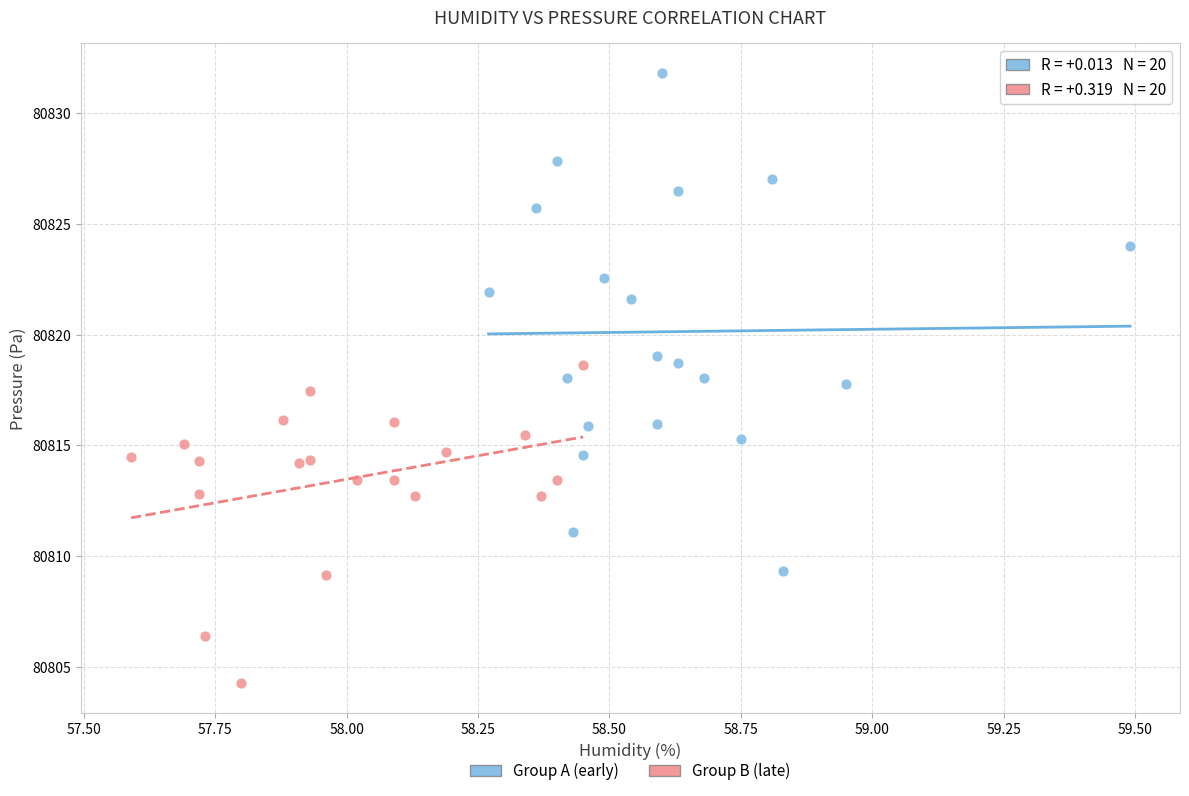

Which series contains the highest Y value?

Group A (early)